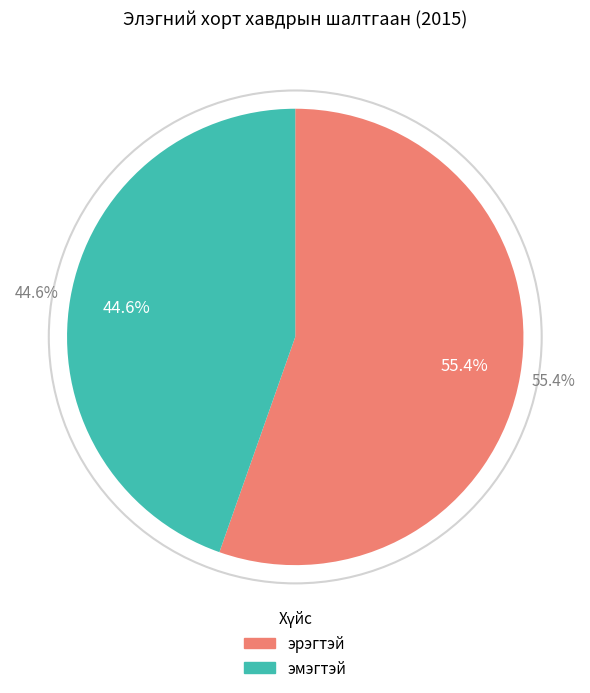

Which category has the smallest portion of the pie?

эмэгтэй